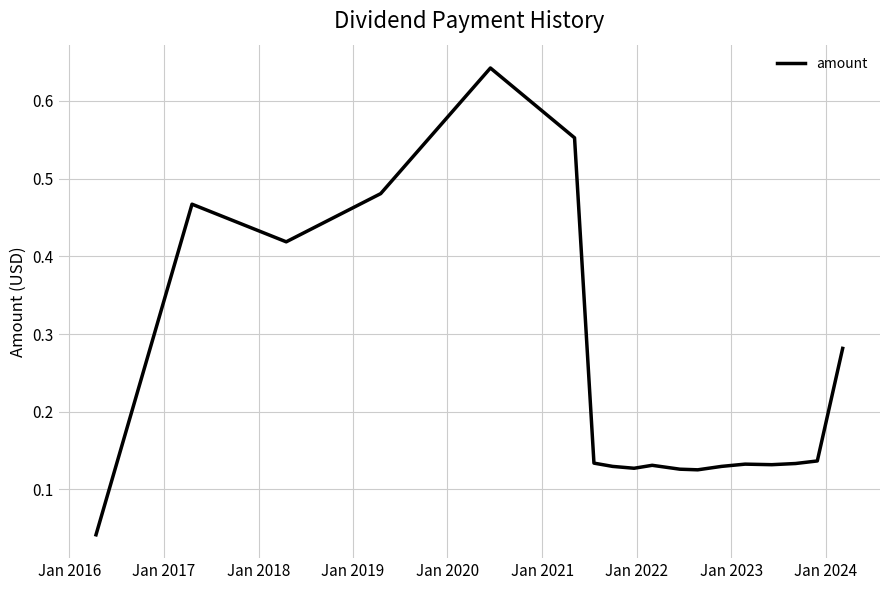

Count the number of categories in the chart.

18